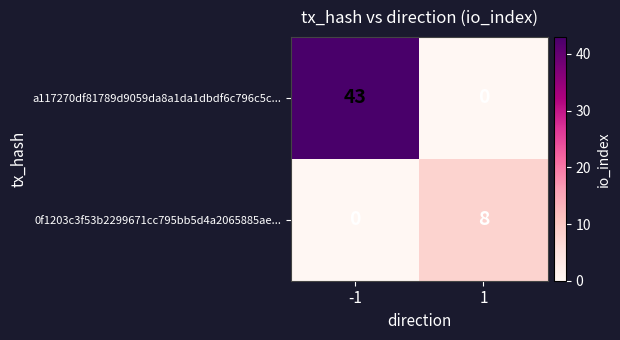

The value of 0f1203c3f53b2299671cc795bb5d4a2065885ae... at -1 is -5. True or false?

False